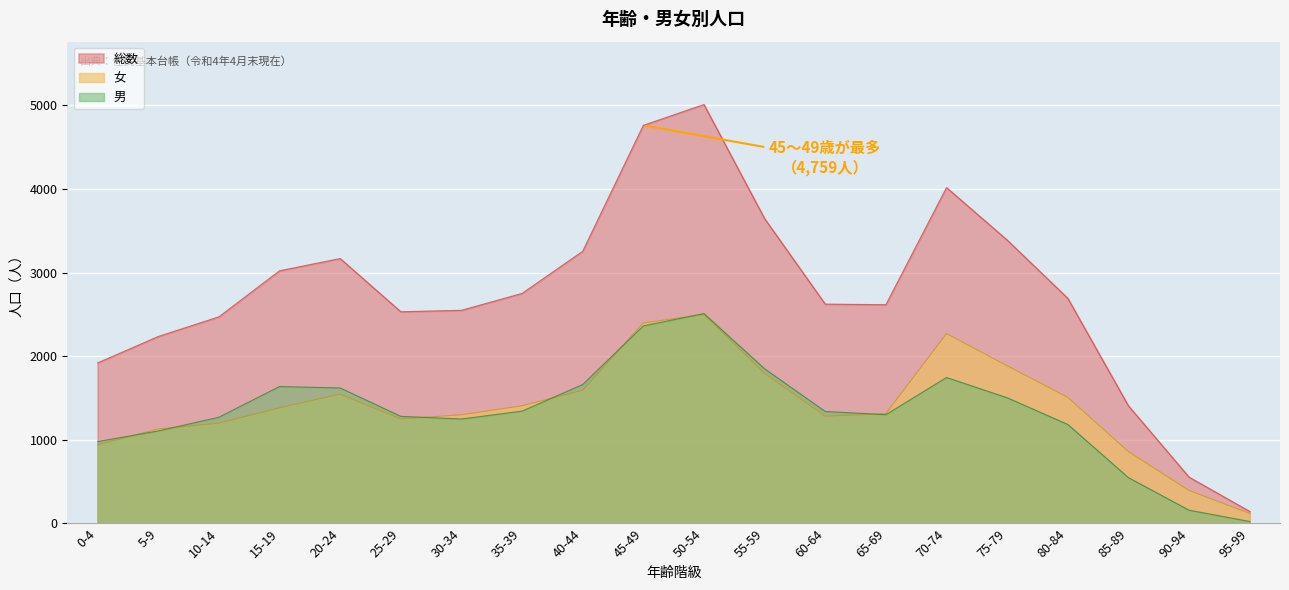

Does the chart display data point markers on the line(s)?

No